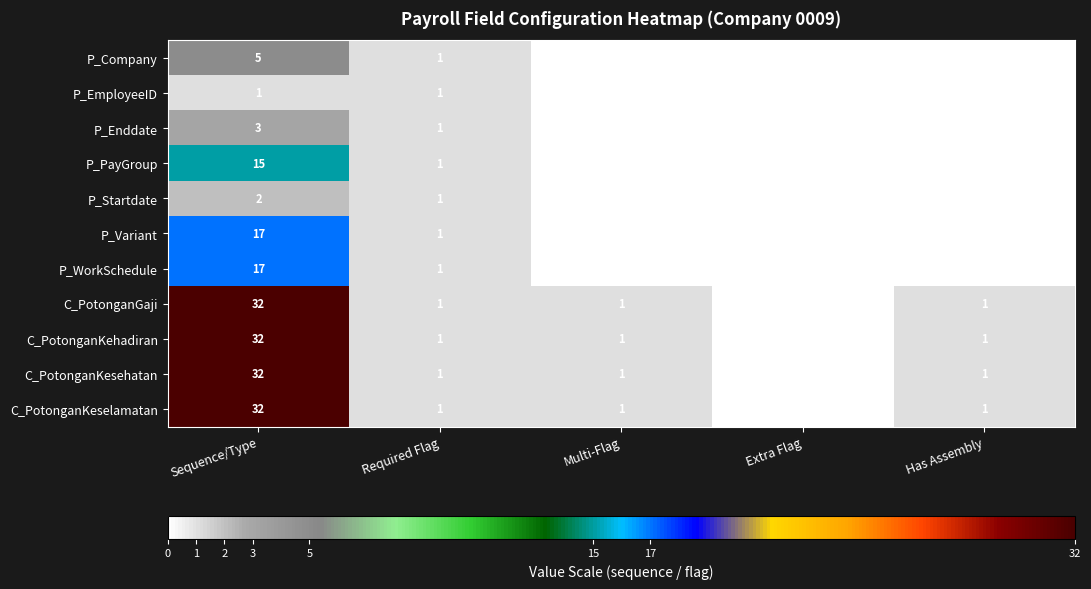

The C_PotonganKesehatan series shows 32 at Sequence/Type. True or false?

True